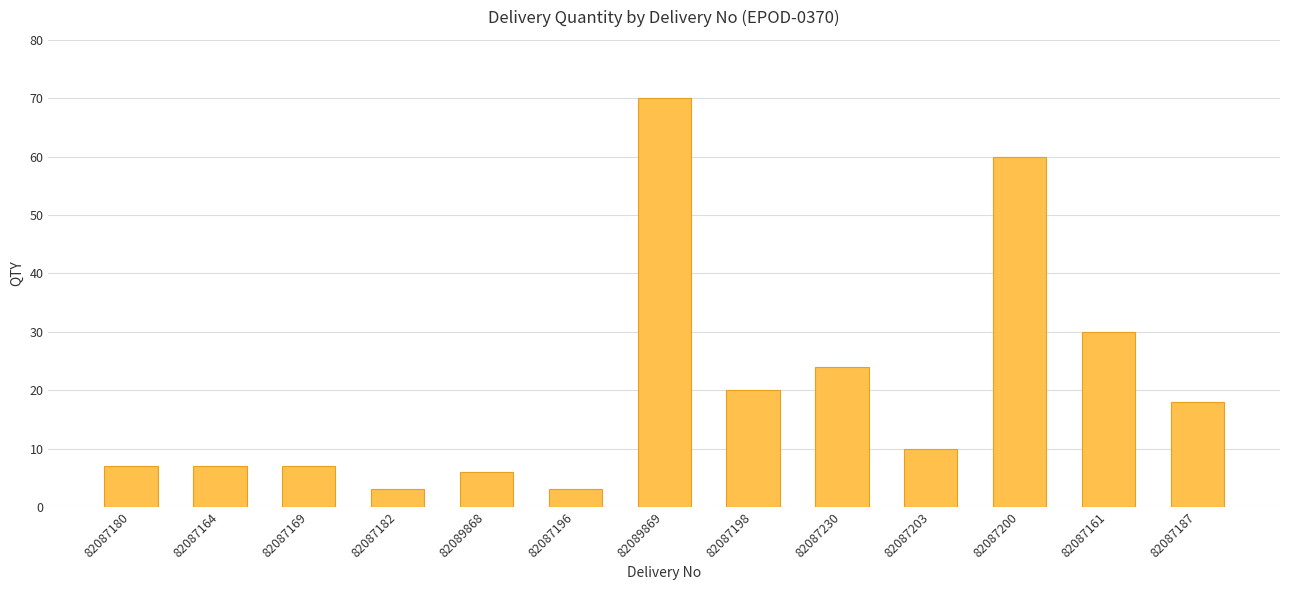

Is it true that the value at 82087230 is 43?

False